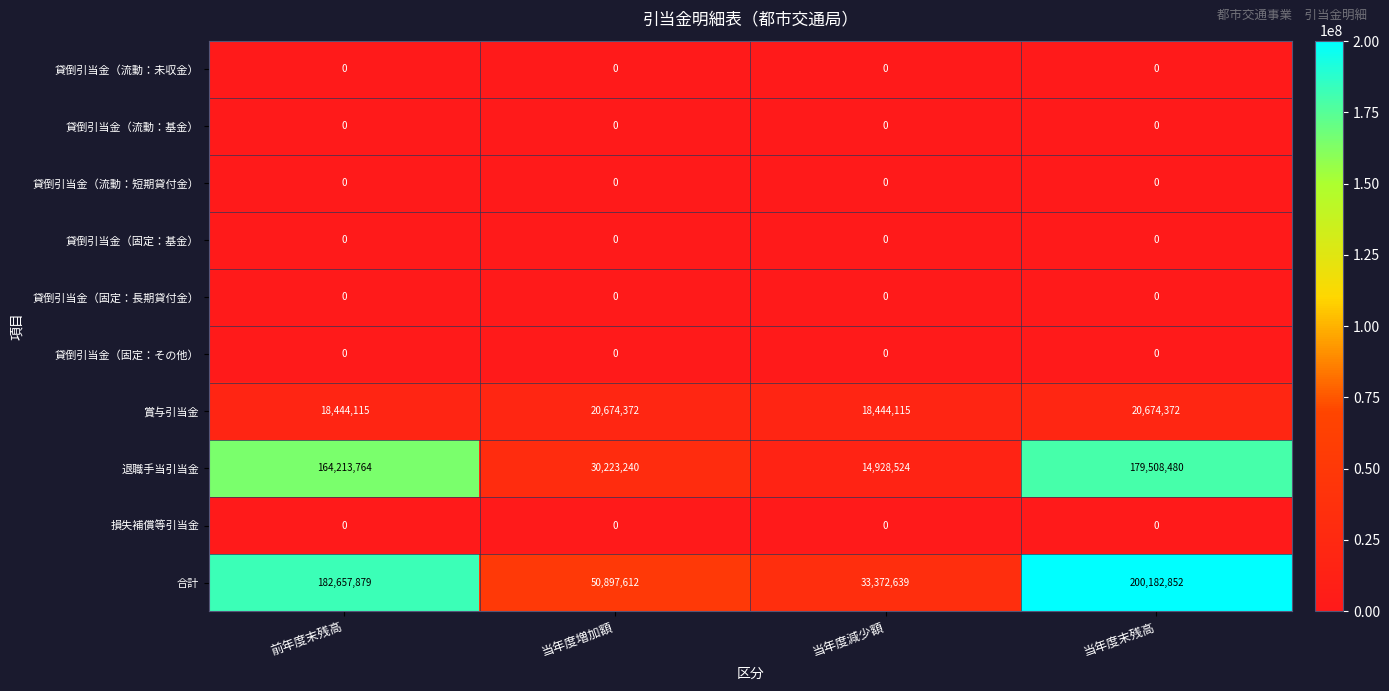

What is the average value of the 退職手当引当金 series?

97218502